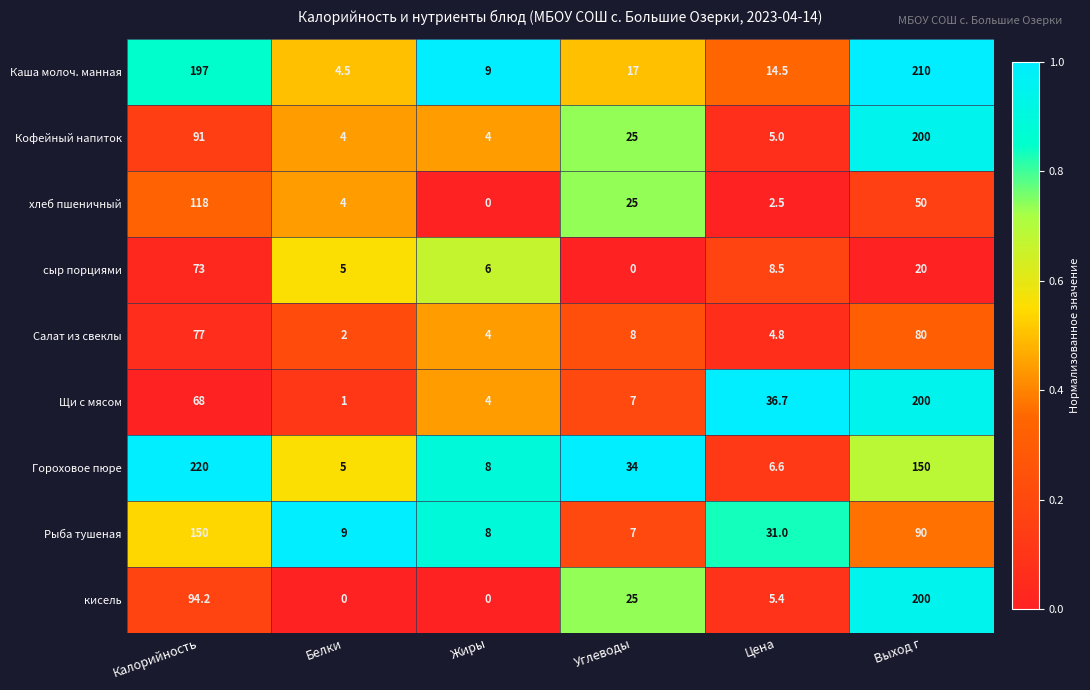

Which series has the largest range (max minus min)?

Гороховое пюре